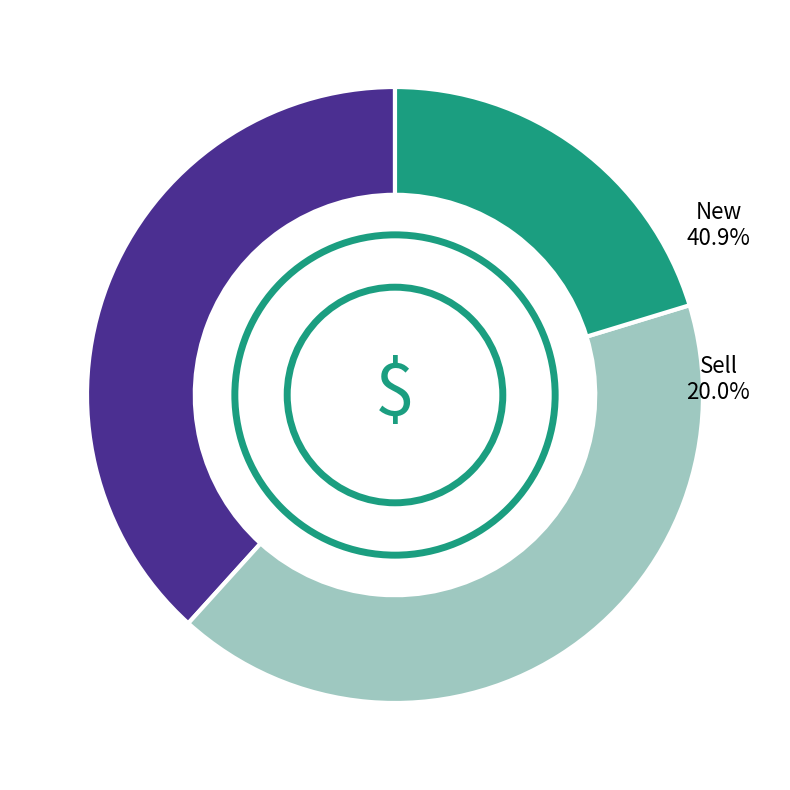

Is there a majority slice in this chart?

No